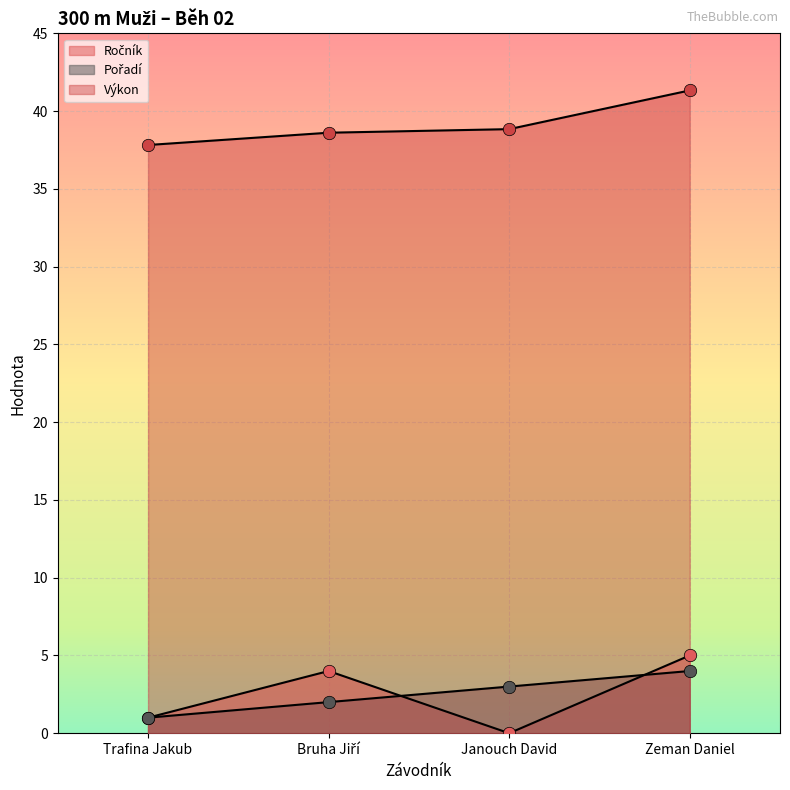

Which series reaches the minimum Y coordinate?

Ročník